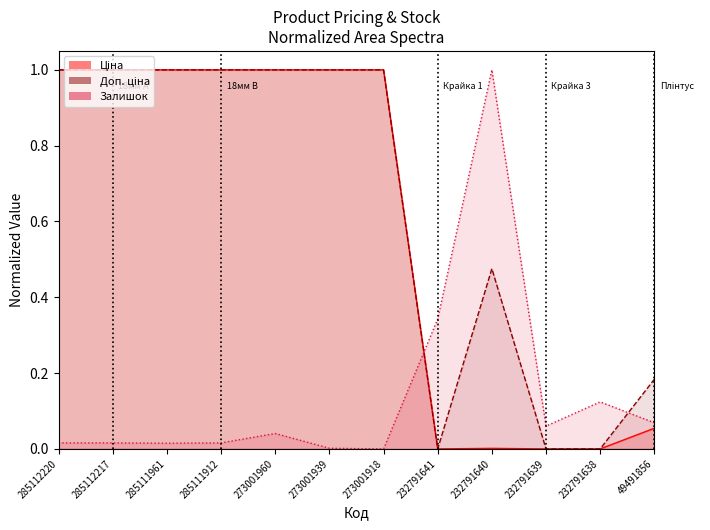

At which label is Залишок closest to 0?

273001918